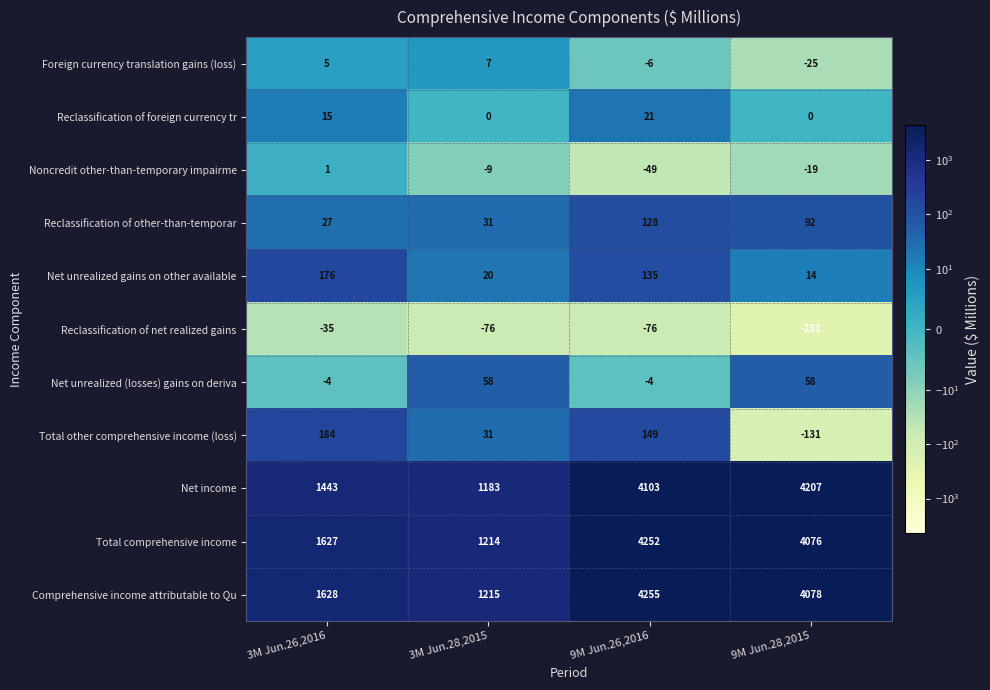

The Reclassification of net realized gains series shows -353 at 9M Jun.28,2015. True or false?

False